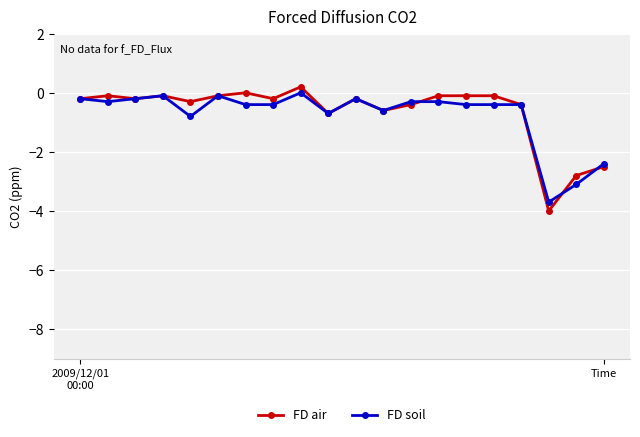

What is the lowest value of the FD soil series?

-3.7